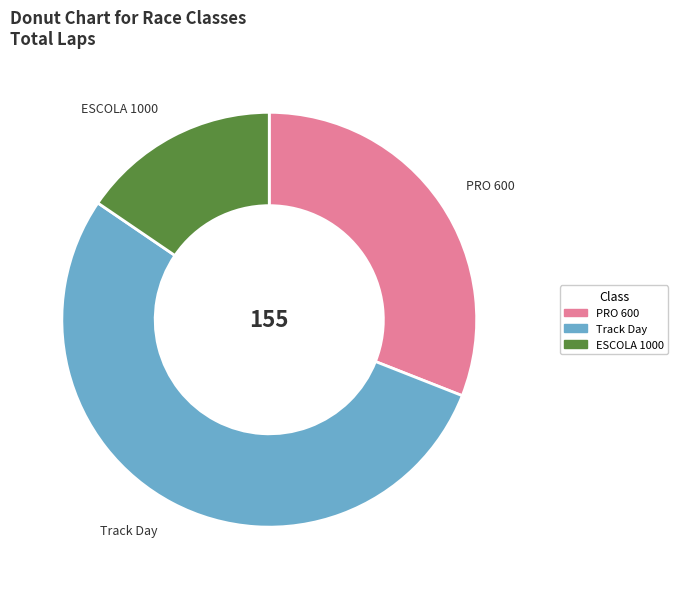

Is there a majority slice in this chart?

Yes